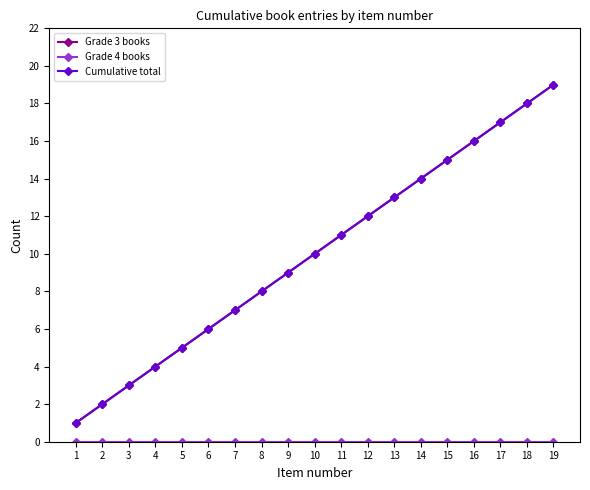

True or false: Grade 4 books and Cumulative total cross at least once.

False